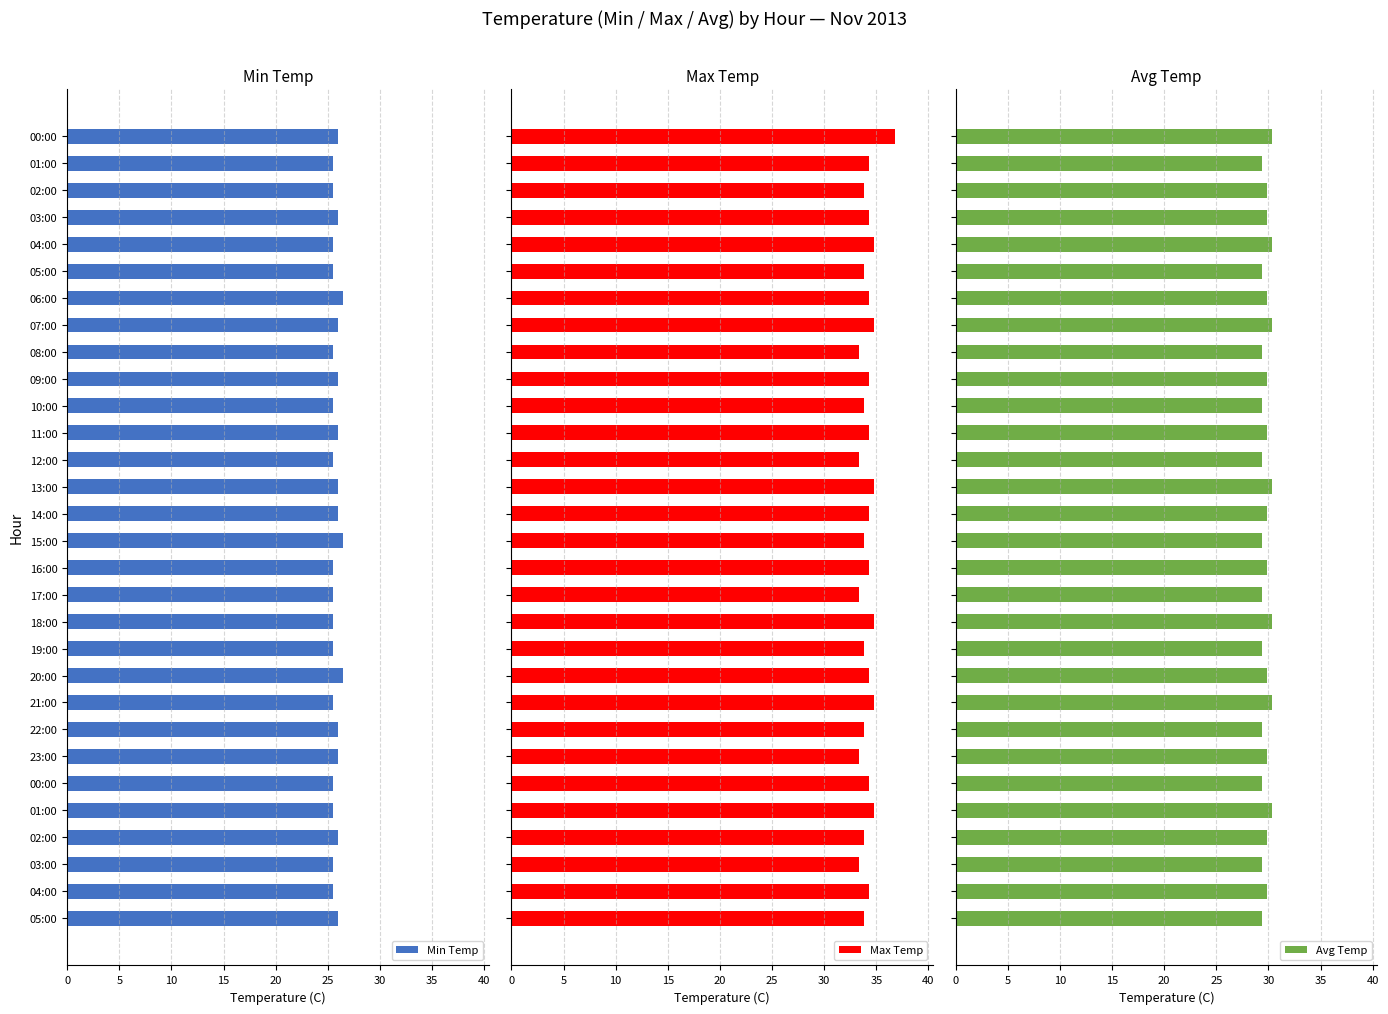

At how many categories does at least one series exceed 28?

30